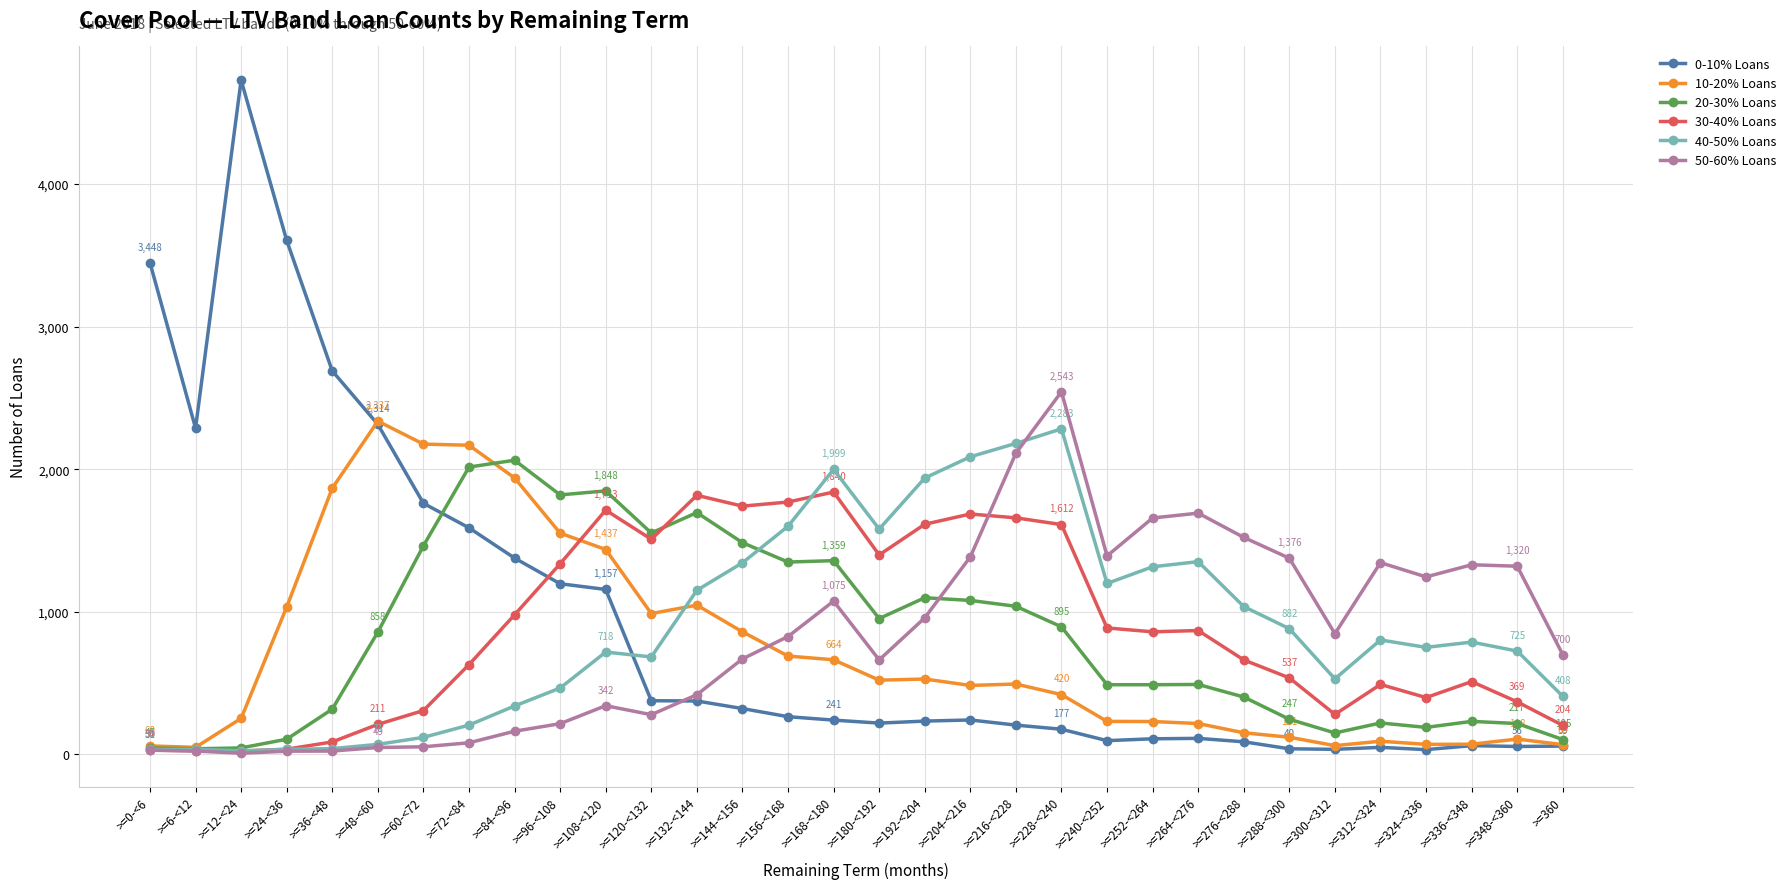

Which label corresponds to the largest value in the chart?

>=12-<24